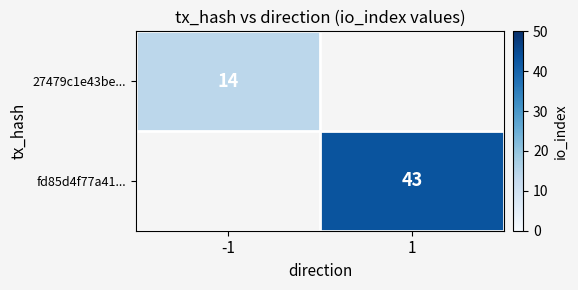

The fd85d4f77a41... series shows 27 at 1. True or false?

False